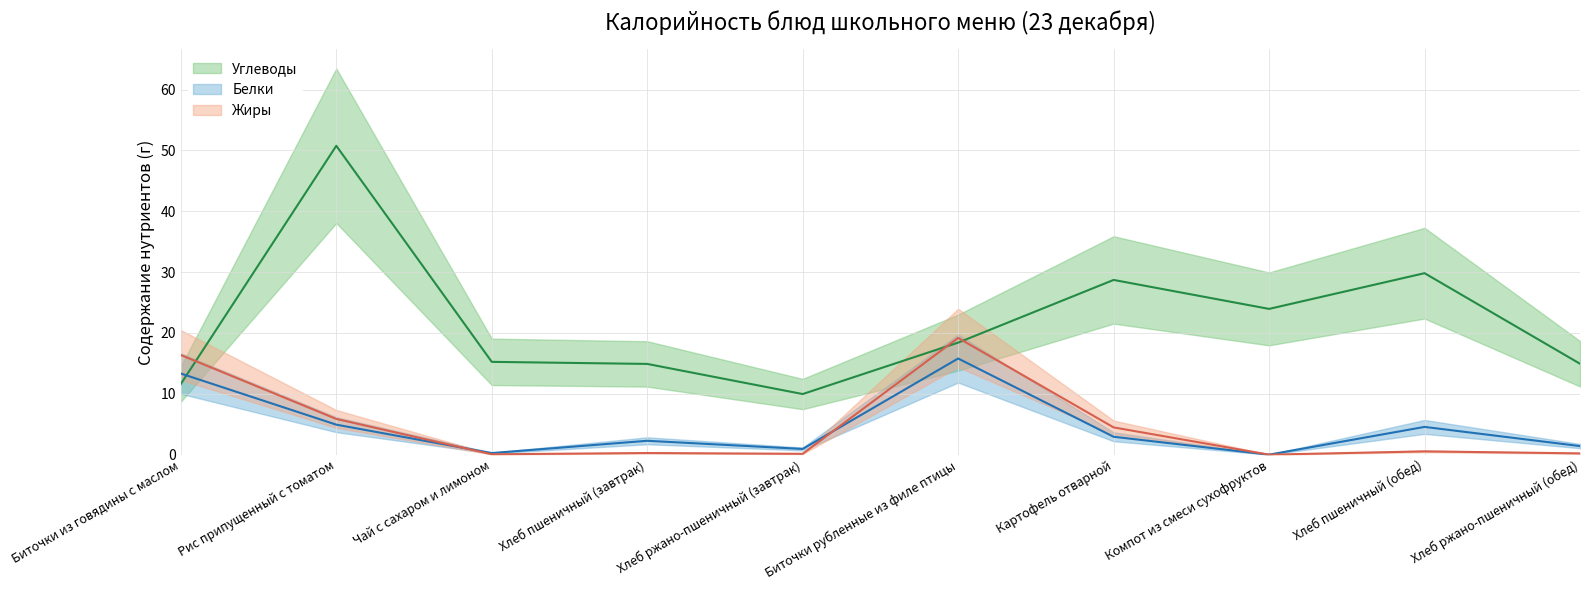

Where is Жиры nearest to the value 9?

Рис припущенный с томатом